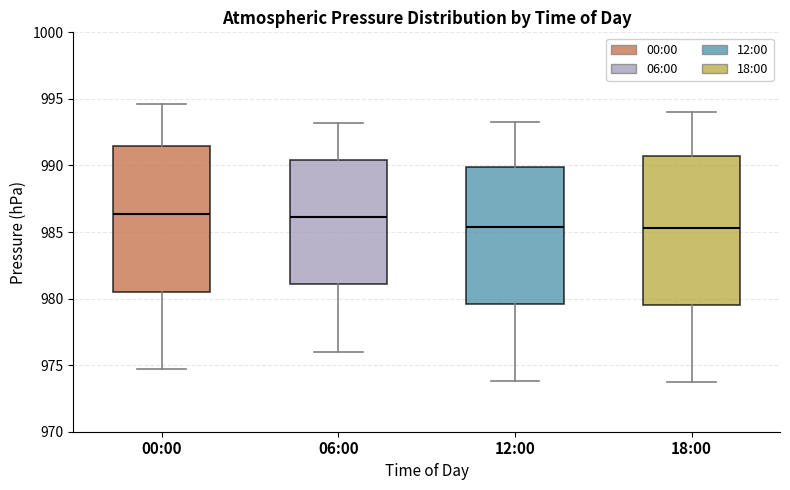

Reading left to right, transcribe this box plot: for each box, give where its median line is, the range the box spans, and where its two whiskers end, as read against the y-axis. The values are not printed on the chart, so give them approximately, as read against the axis.

00:00: median 986.5, box 980.5 to 991.5, whiskers 974.5 to 994.5
06:00: median 986.0, box 981.0 to 990.5, whiskers 976.0 to 993.0
12:00: median 985.5, box 979.5 to 990.0, whiskers 974.0 to 993.5
18:00: median 985.5, box 979.5 to 990.5, whiskers 973.5 to 994.0